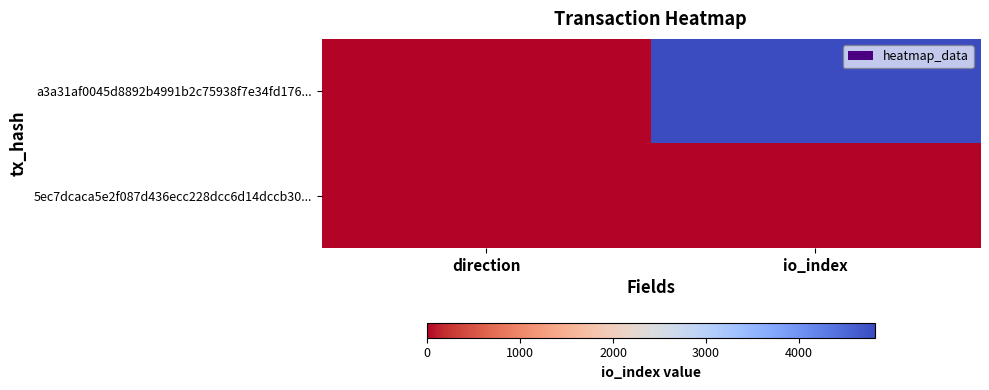

Between direction and io_index, which is larger?

io_index